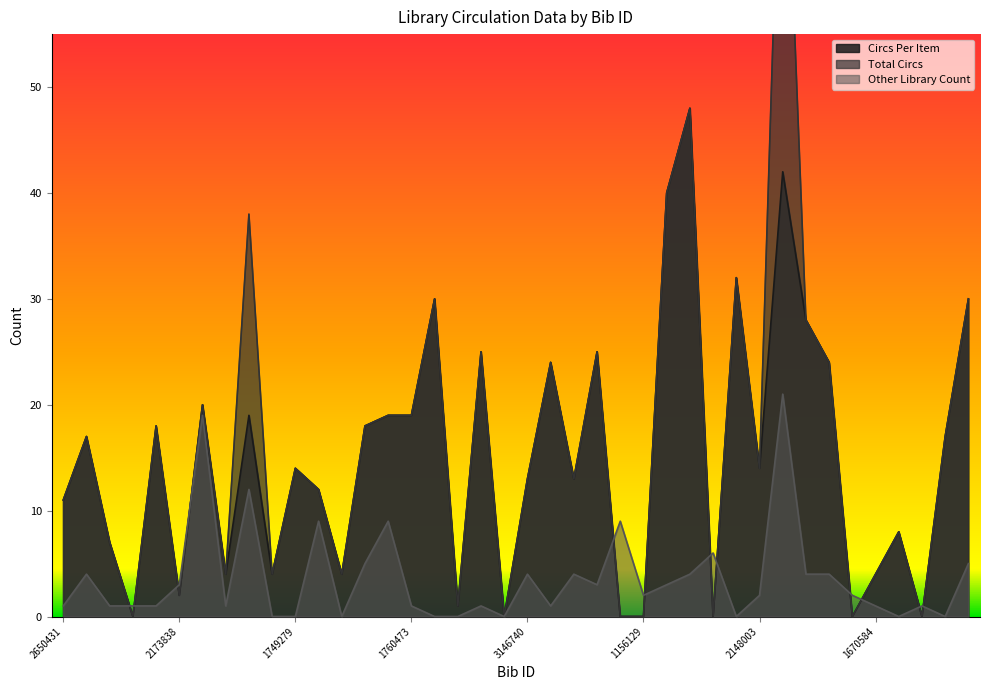

What are all the series names shown in the legend?

Circs Per Item, Total Circs, Other Library Count